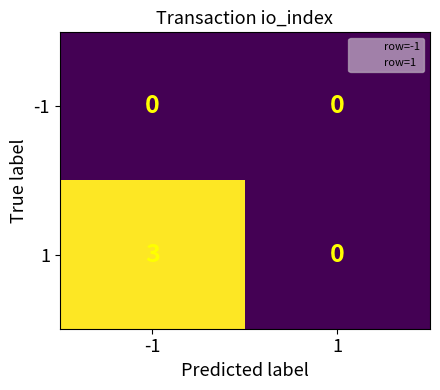

What is the greatest value displayed?

3